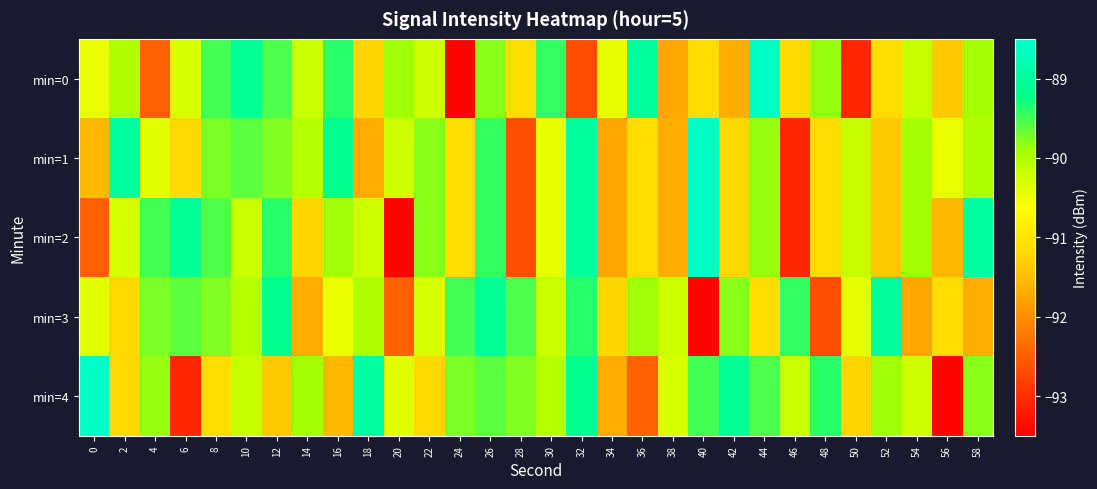

What is the smallest value displayed?

-93.4